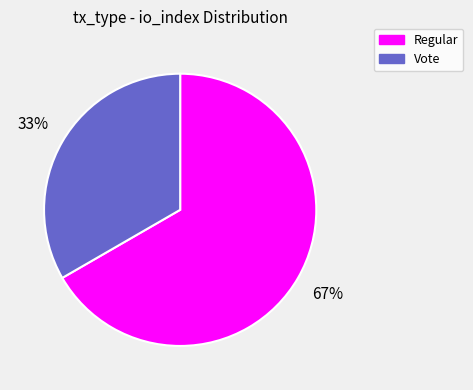

Between Vote and Regular, which is larger?

Regular